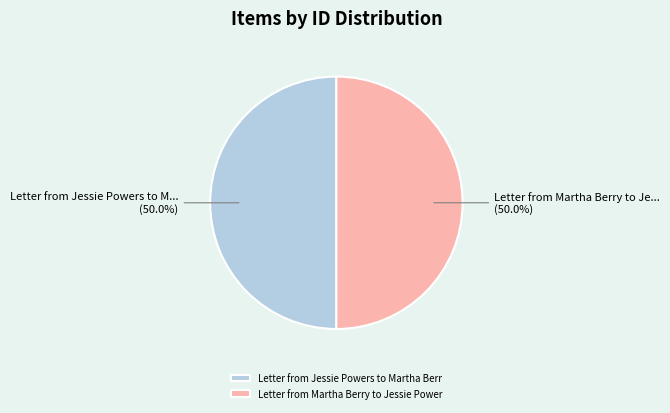

Approximately how many times larger is the value at Letter from Jessie Powers to Martha Berr compared to Letter from Martha Berry to Jessie Power?

1.0